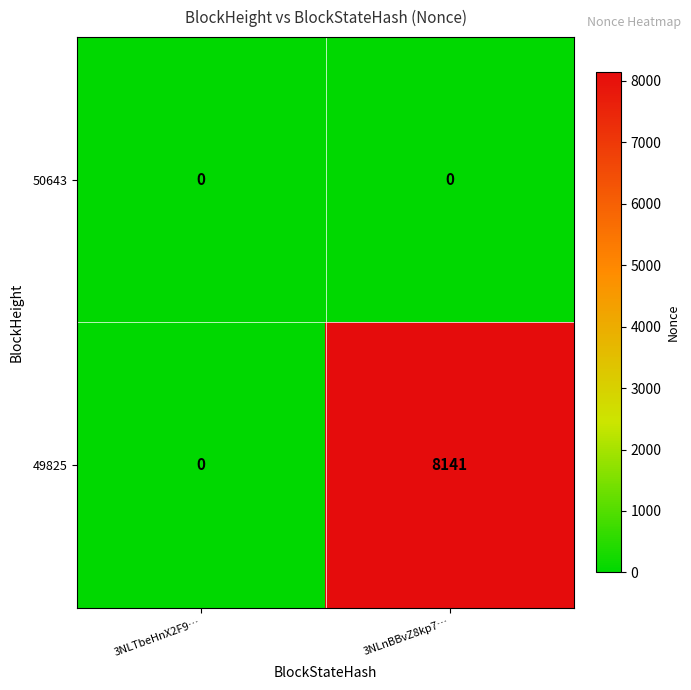

Where is 49825 nearest to the value 4070?

3NLTbeHnX2F9…